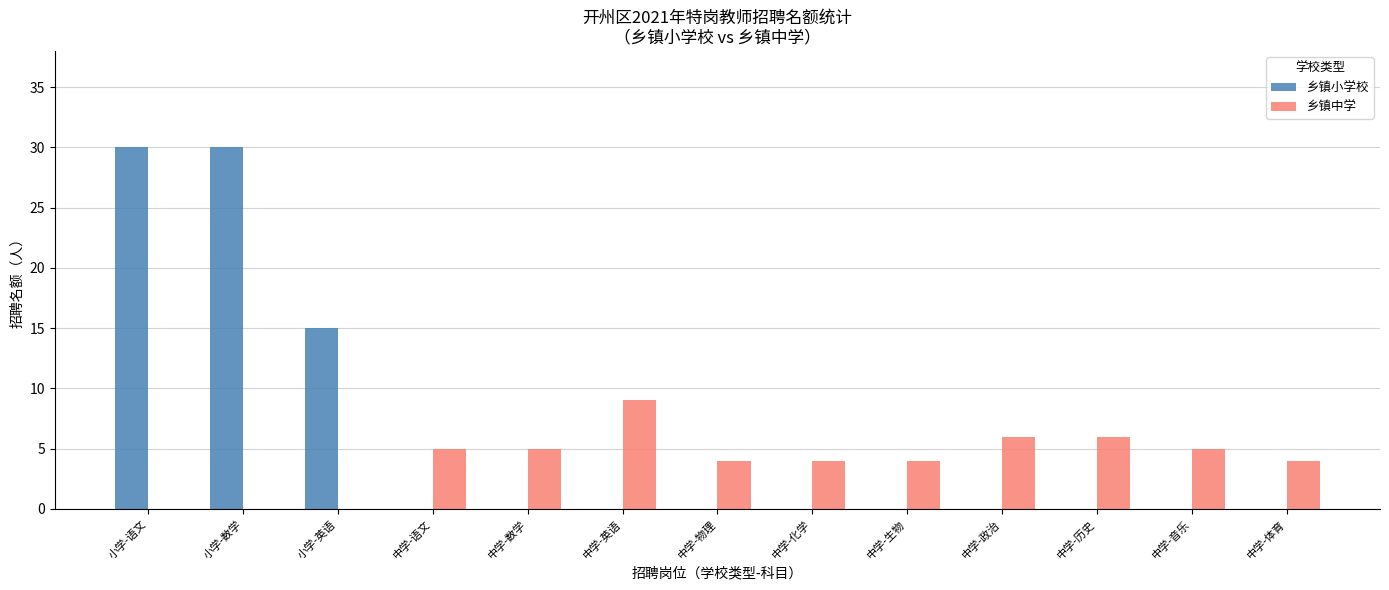

Are the bars grouped side by side (vs. stacked)?

Yes